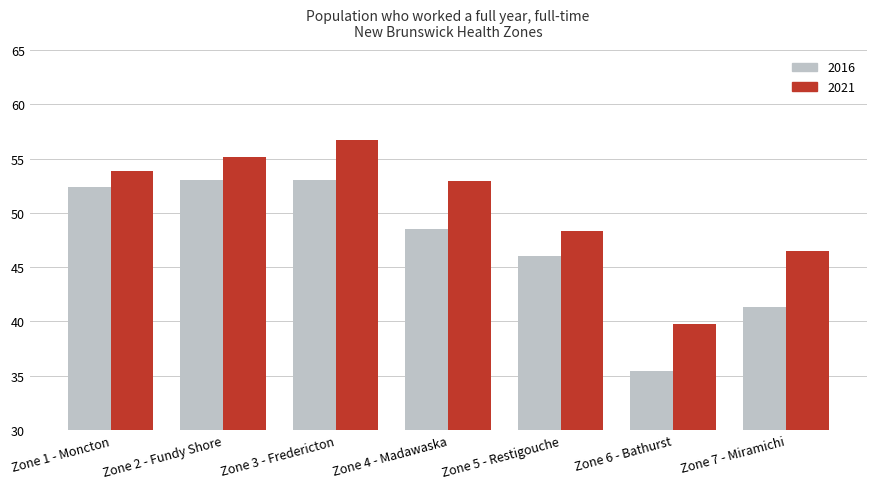

True or false: 2016 has a value of 48.5 at Zone 4 - Madawaska.

True